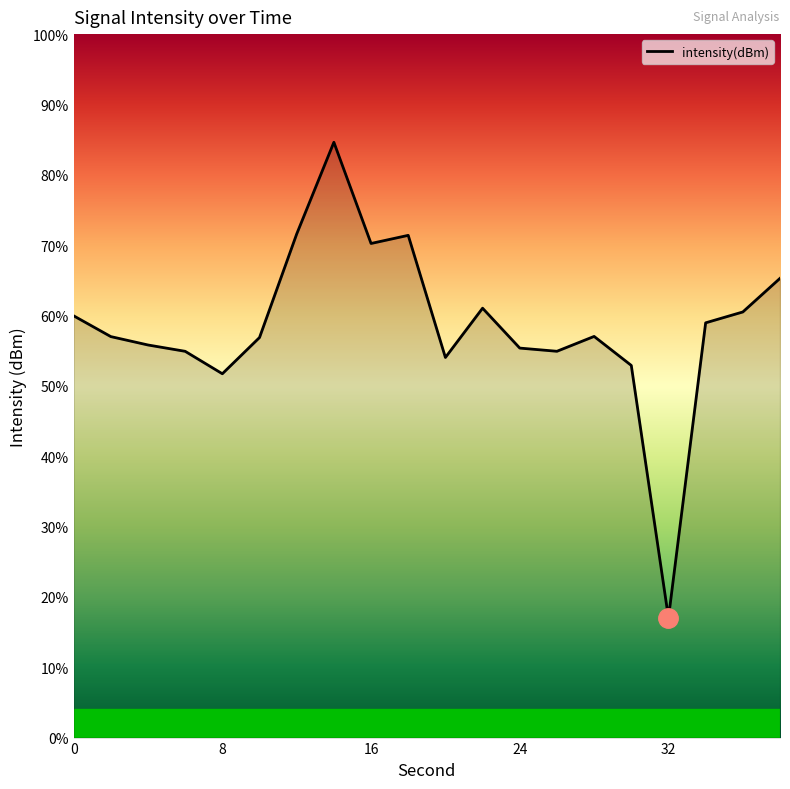

List the labels in order of value, smallest first.

32, 8, 30, 20, 6, 26, 24, 4, 10, 2, 28, 34, 0, 36, 22, 38, 16, 18, 12, 14